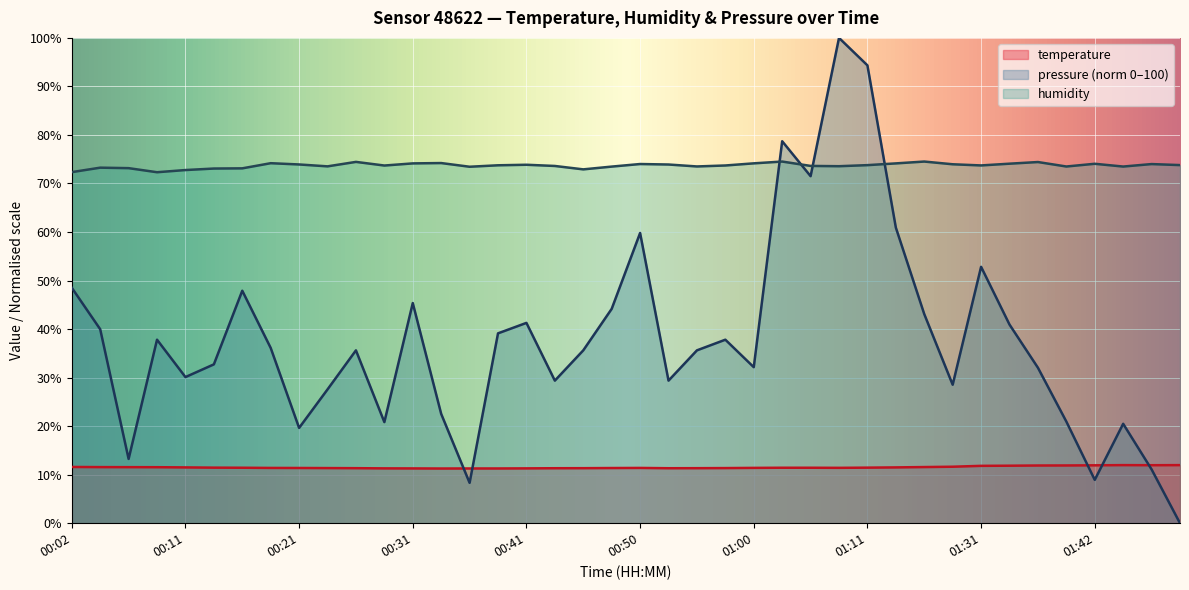

How many lines are shown in the chart?

3